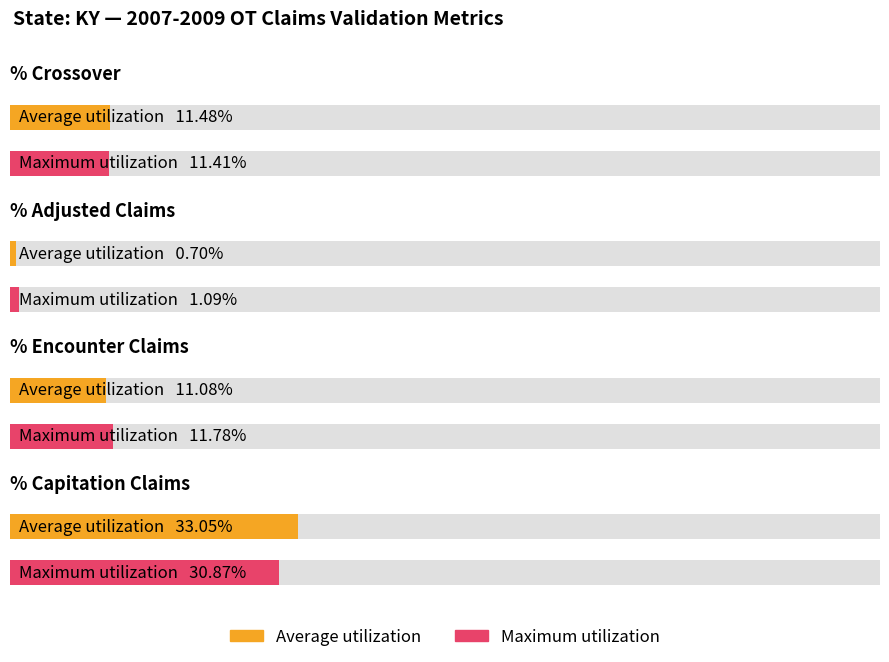

Where does the Maximum utilization series first go above 11?

% Crossover